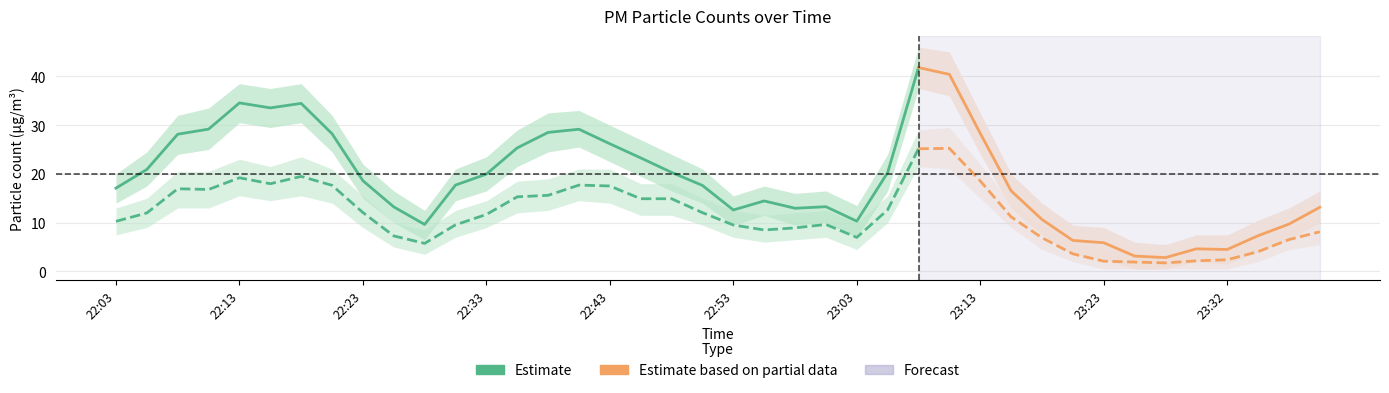

Is this an area chart (filled region under the line)?

No